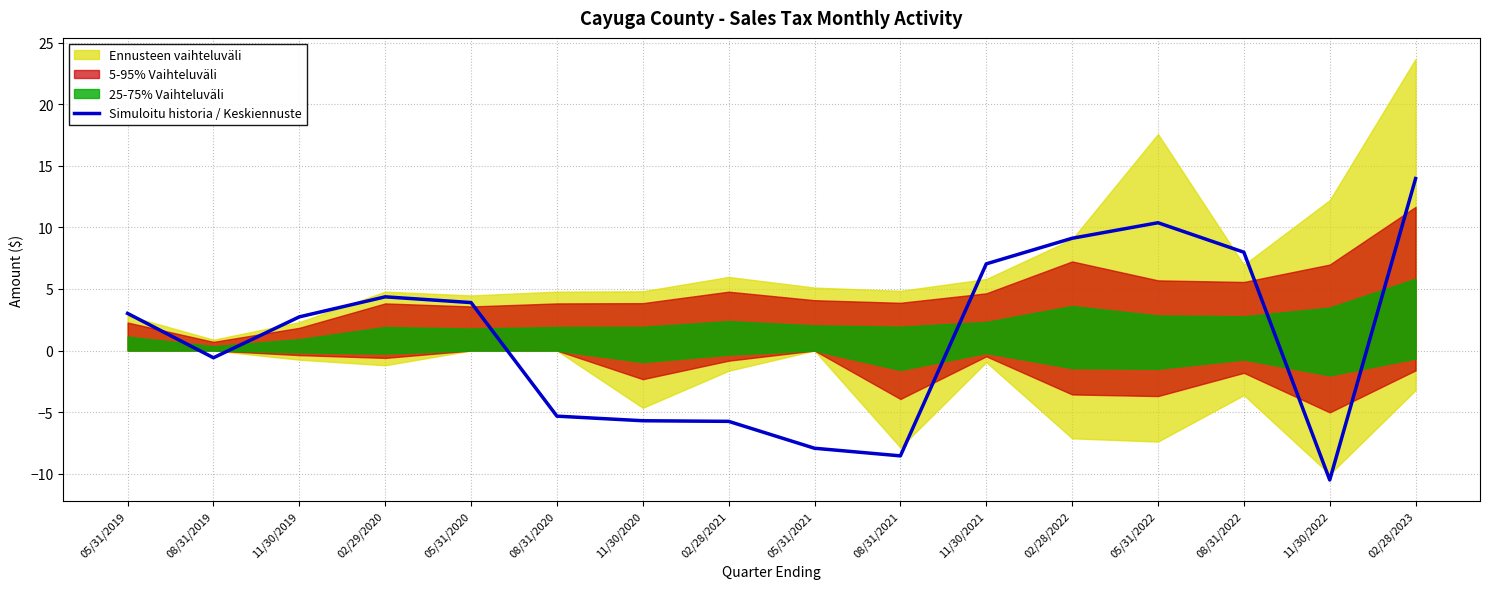

Is it true that the value at 02/28/2021 is -7.6?

False